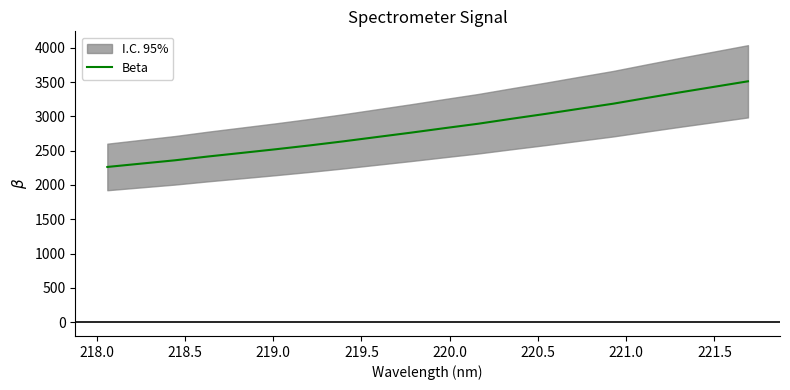

What is the value of the 8th point from the left?

2635.4